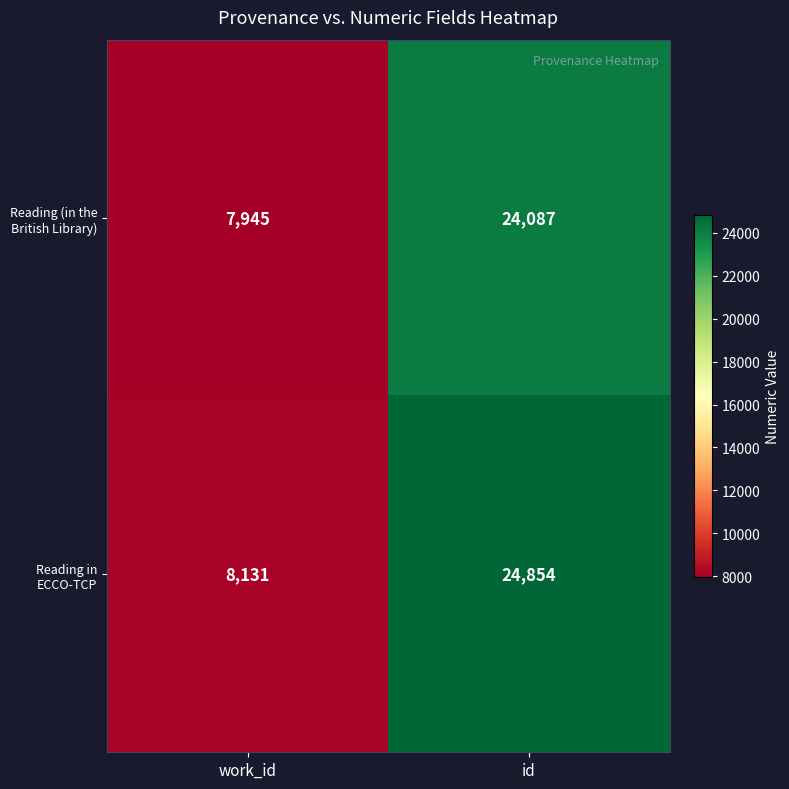

What is the minimum value shown in the chart?

7945